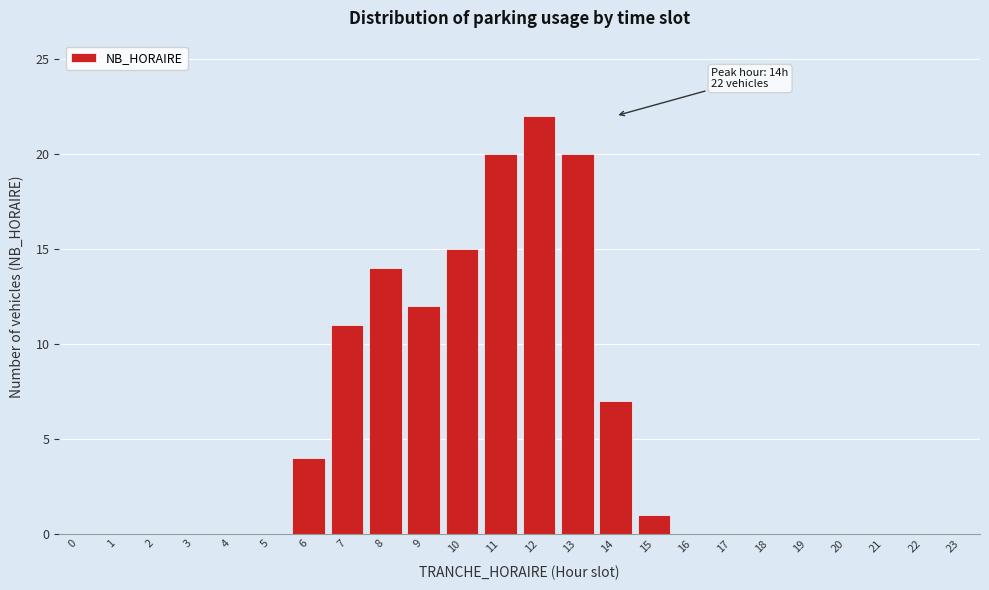

Reading right to left, what are all the values shown in this chart?

23=0	22=0	21=0	20=0	19=0	18=0	17=0	16=0	15=1	14=7	13=20	12=22	11=20	10=15	9=12	8=14	7=11	6=4	5=0	4=0	3=0	2=0	1=0	0=0